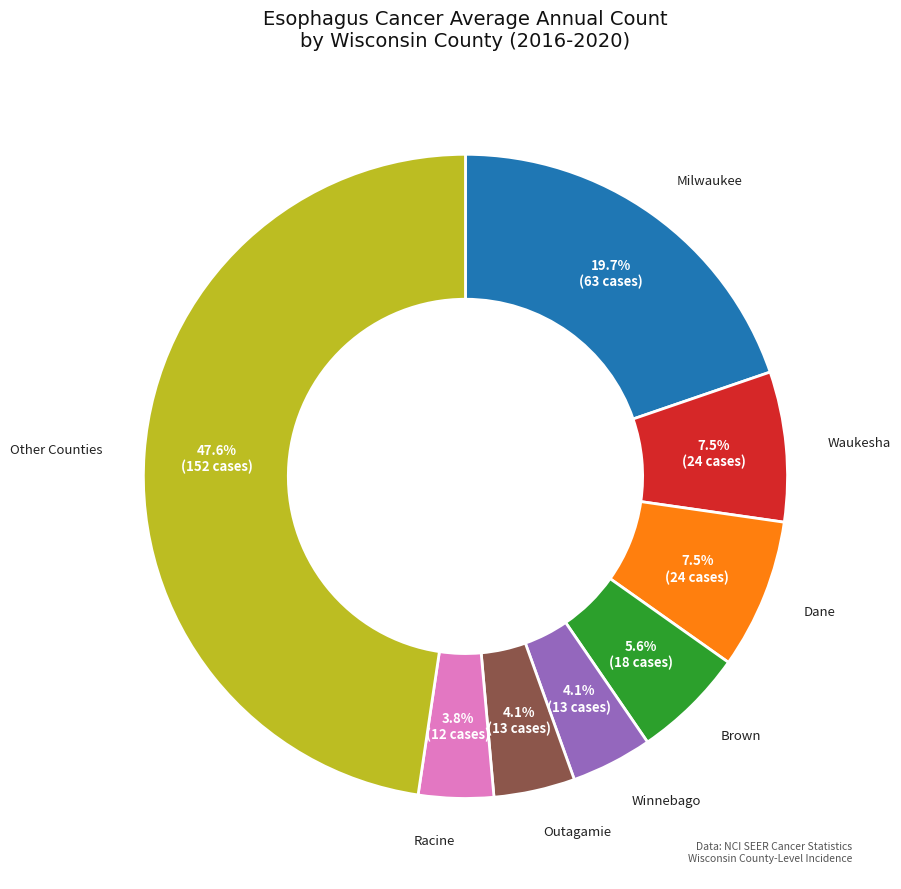

Between Other Counties and Winnebago, which is larger?

Other Counties